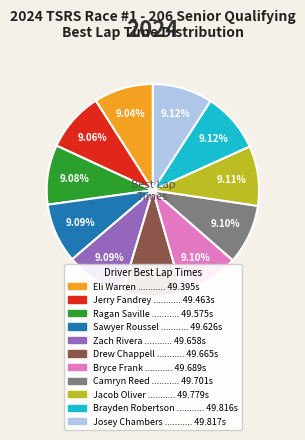

Approximately how many times larger is the value at Drew Chappell compared to Ragan Saville?

1.0